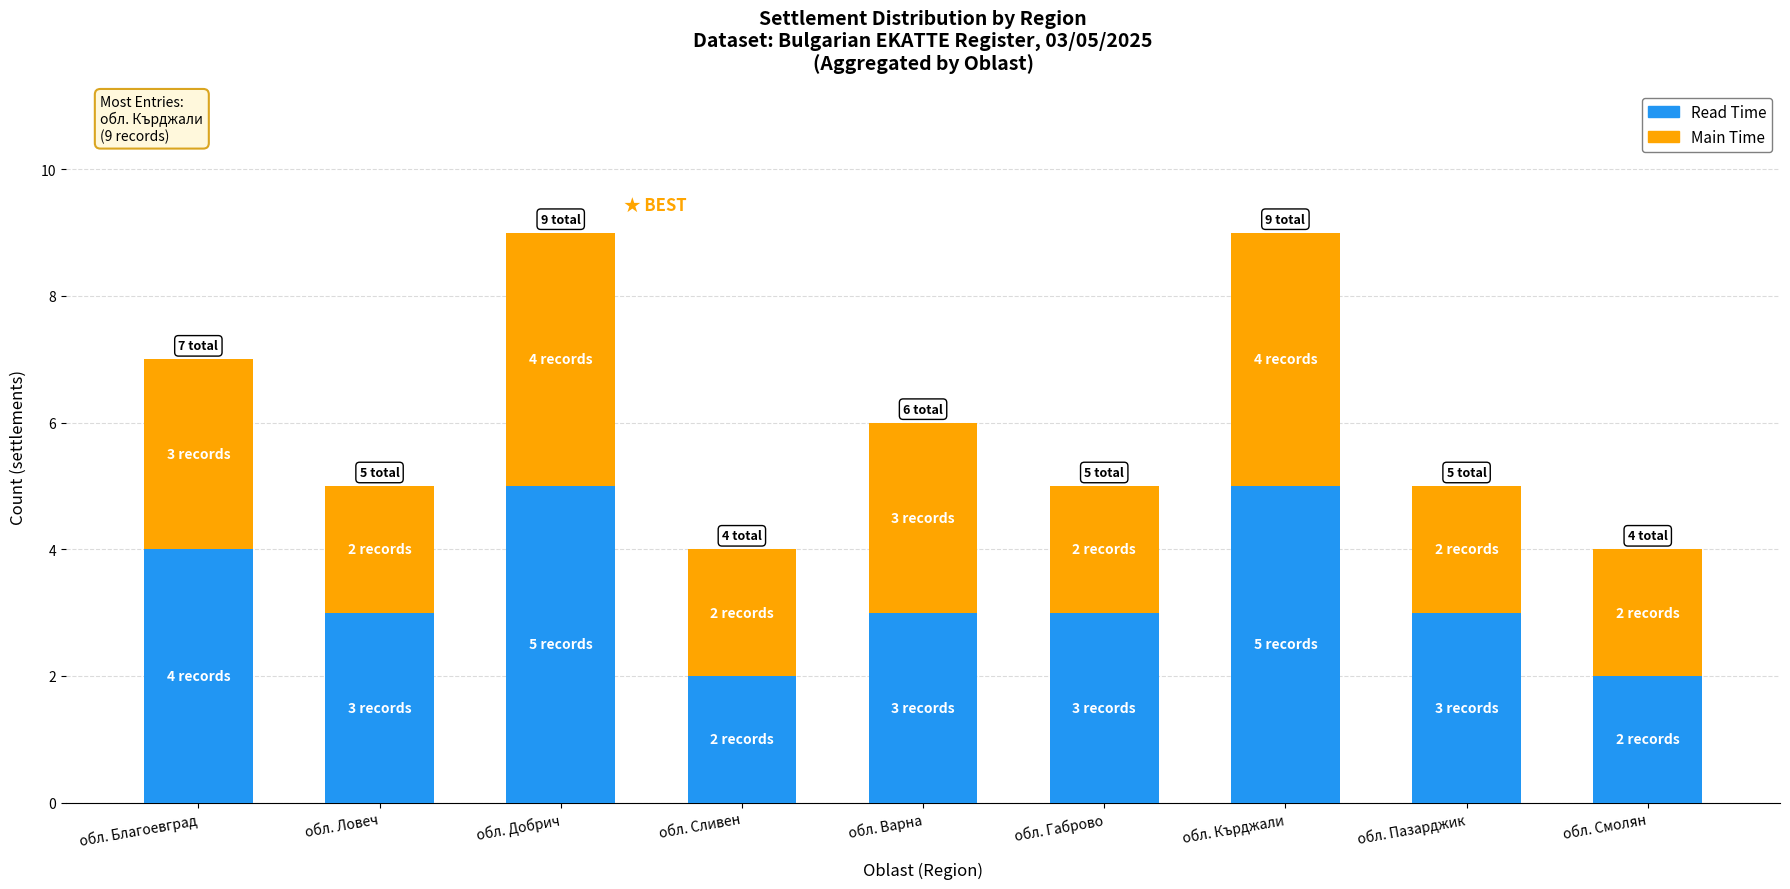

What is the approximate value of Read Time at обл. Добрич?

5